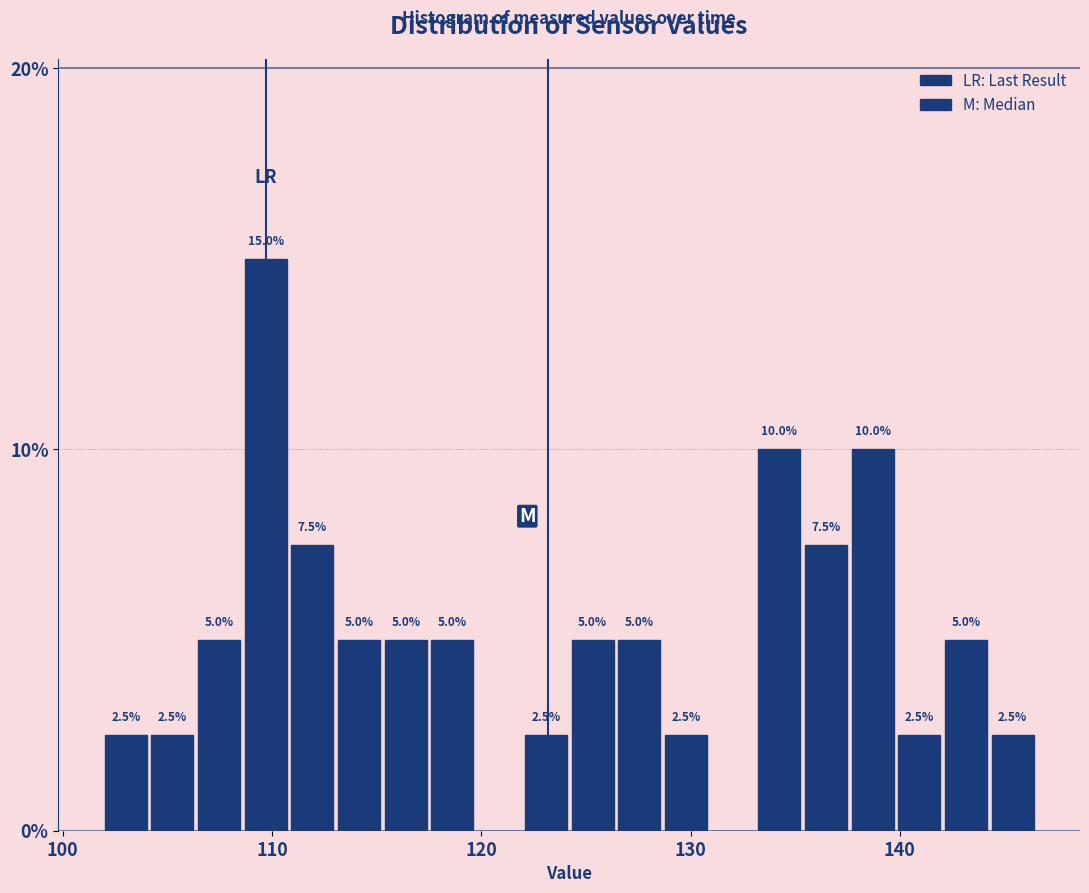

Read against the x-axis, roughly where is the centre of the tallest bar?

110